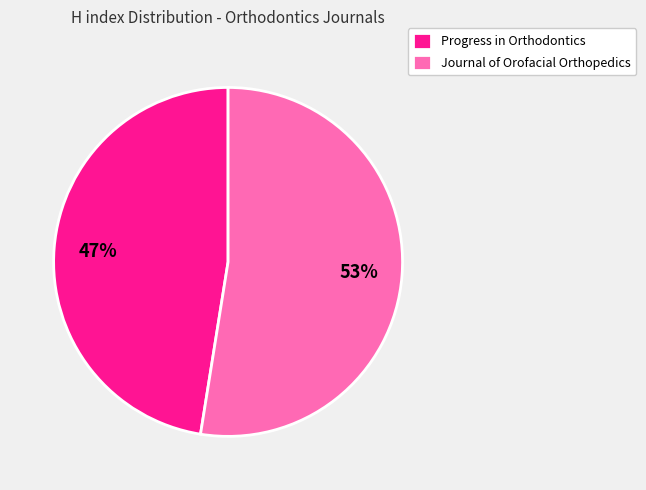

What is the majority slice?

Journal of Orofacial Orthopedics